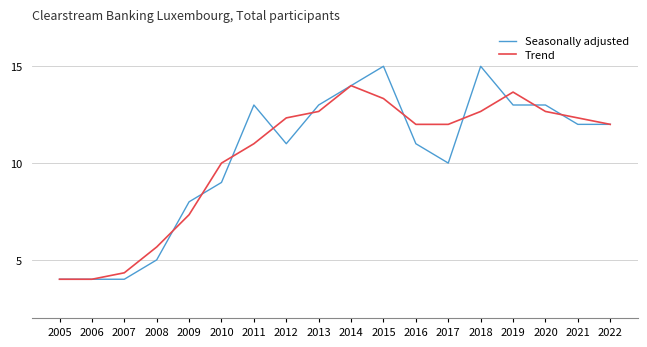

What is the average value of the Trend series?

10.3